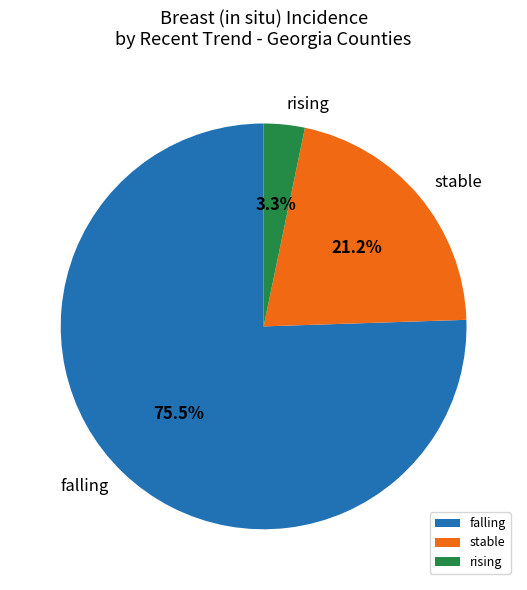

Approximately how many times larger is the value at falling compared to stable?

3.6